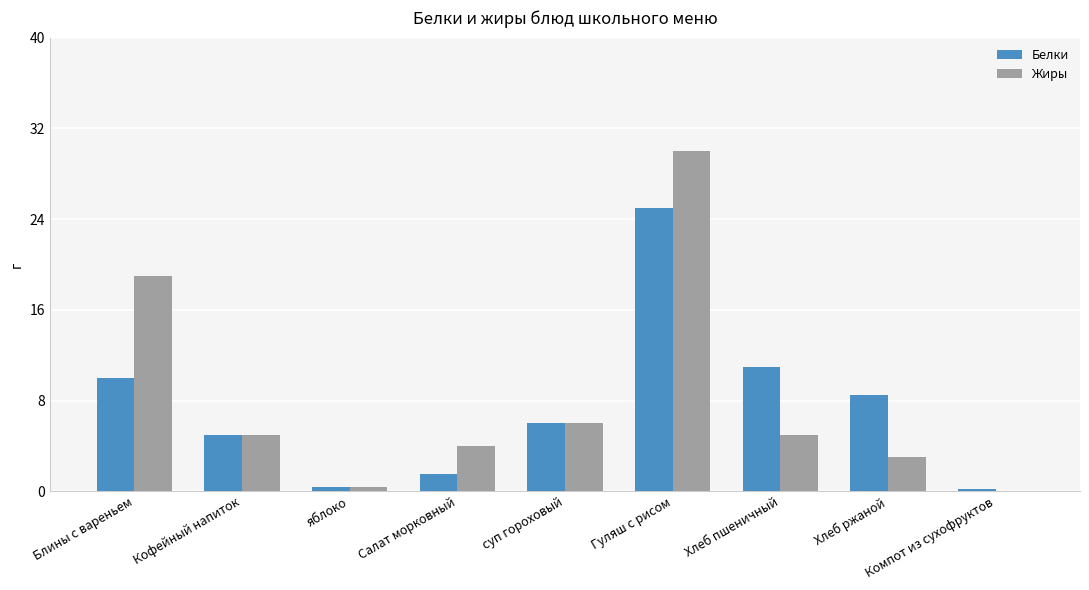

The value of Жиры at Салат морковный is 1.1. True or false?

False